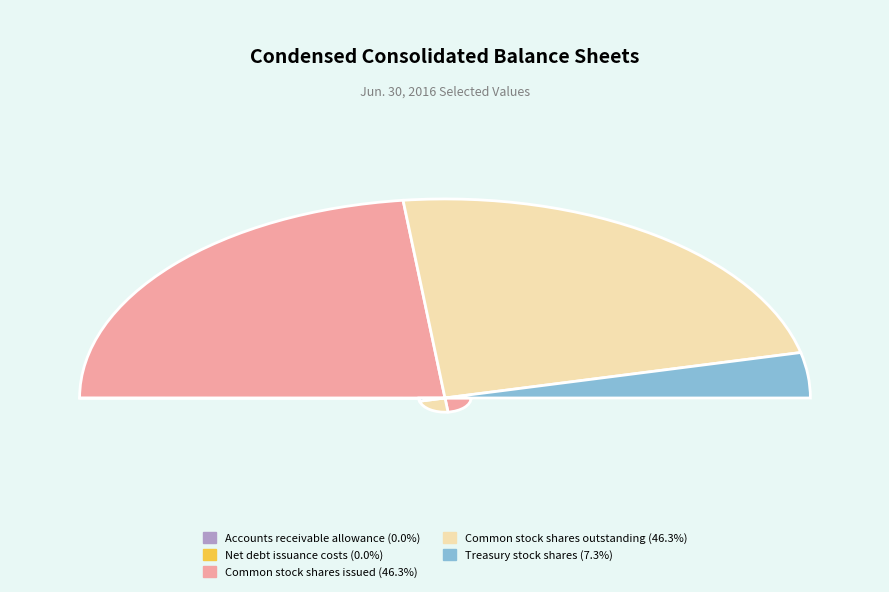

Combined, do Common stock shares outstanding and Accounts receivable allowance account for over 50%?

No